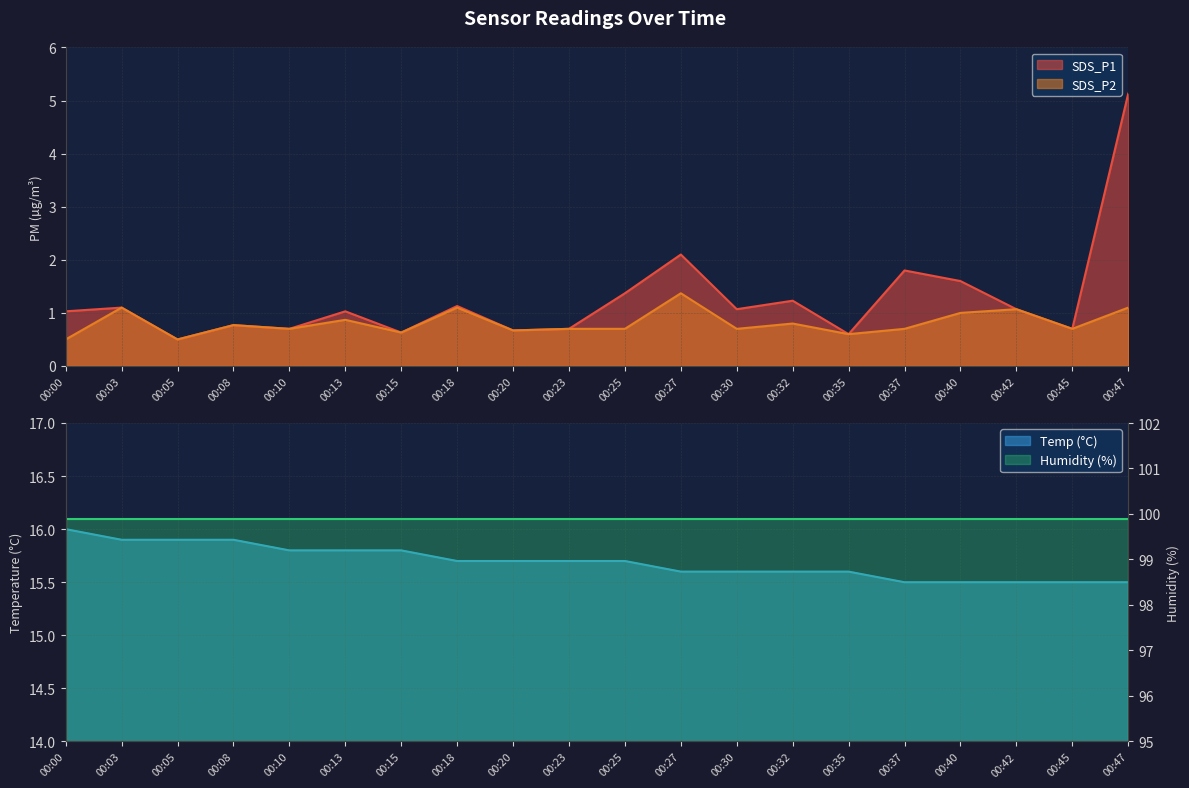

True or false: SDS_P2 and Temp intersect in this chart.

False